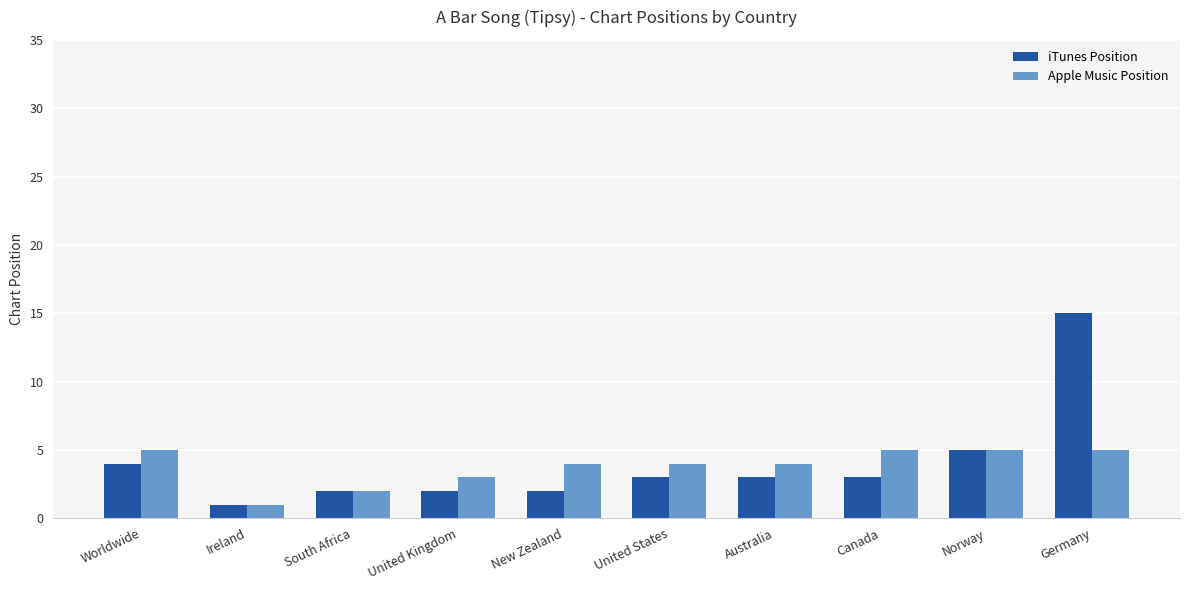

What is the value of the iTunes Position bar at the 1st from the left?

4